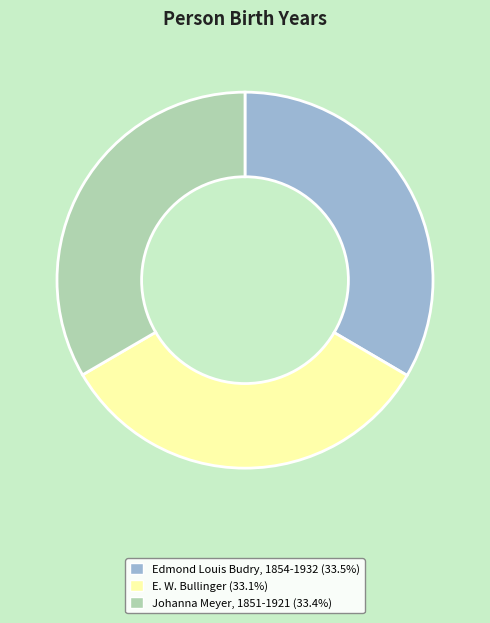

What is the ratio of the value at E. W. Bullinger to the value at Edmond Louis Budry, 1854-1932?

1.0